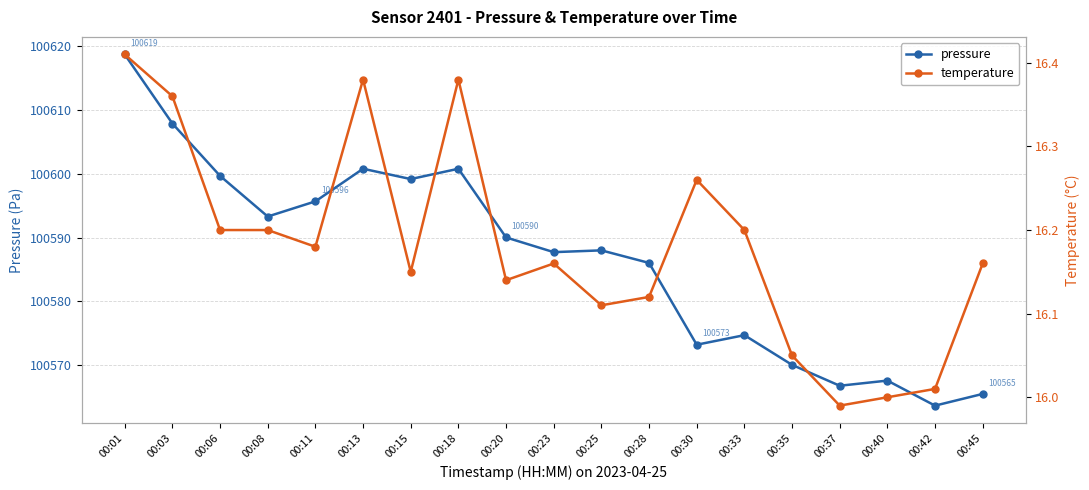

Which has a higher value, 00:15 or 00:11?

00:15